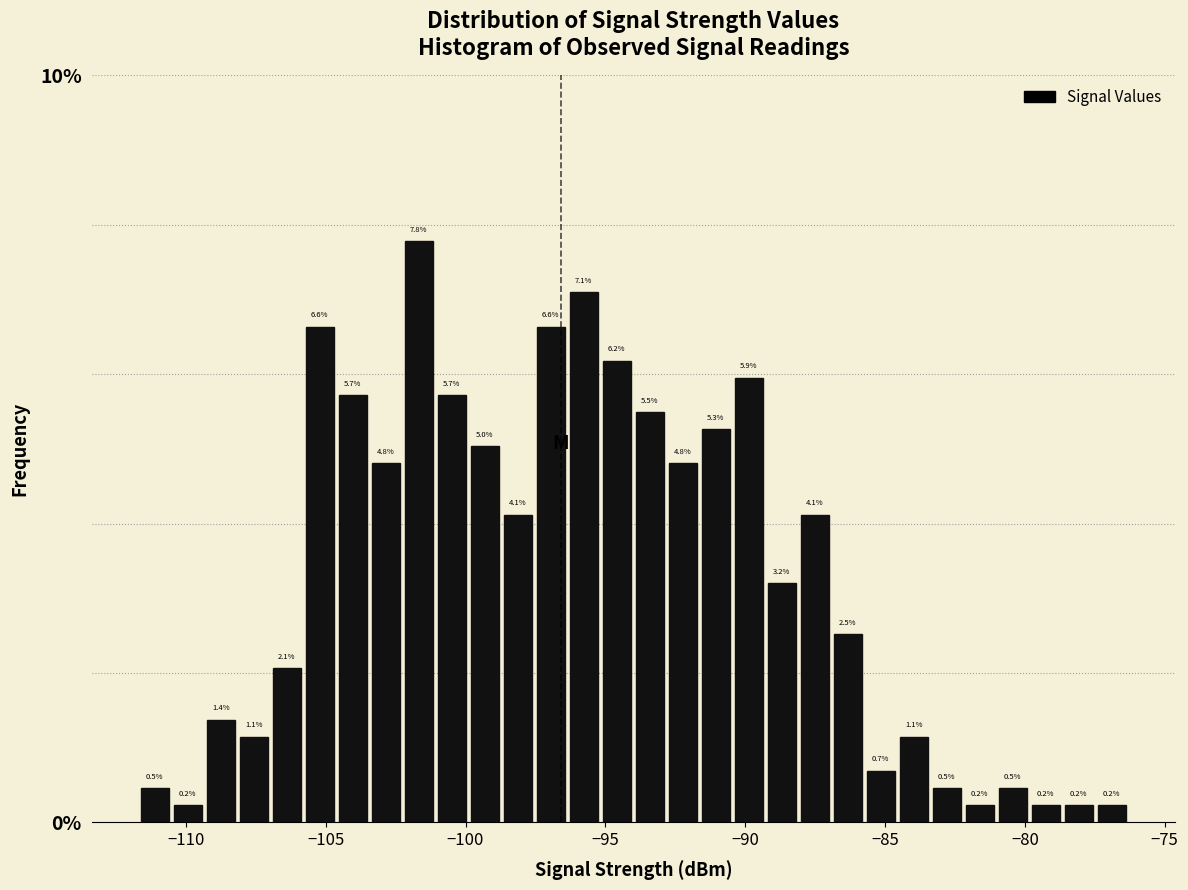

Read against the x-axis, roughly where is the centre of the tallest bar?

-101.5